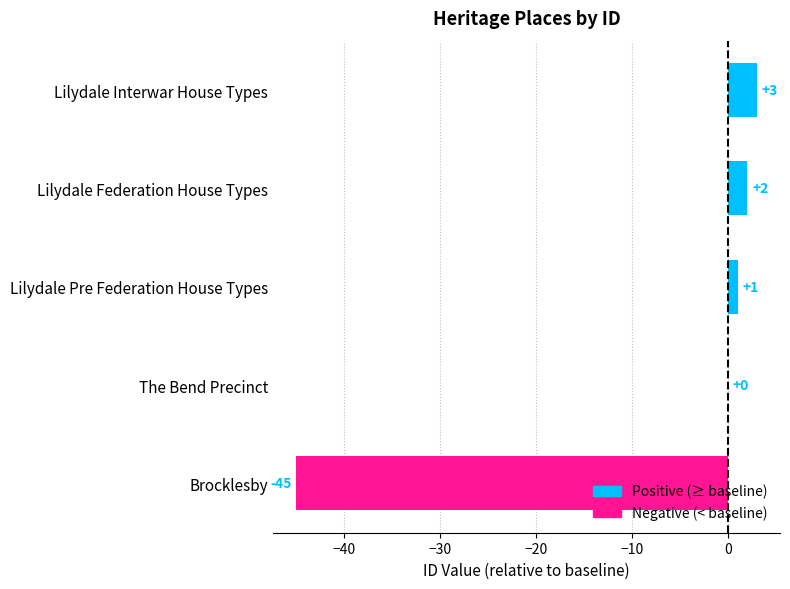

Where is the data nearest to the value -21?

The Bend Precinct